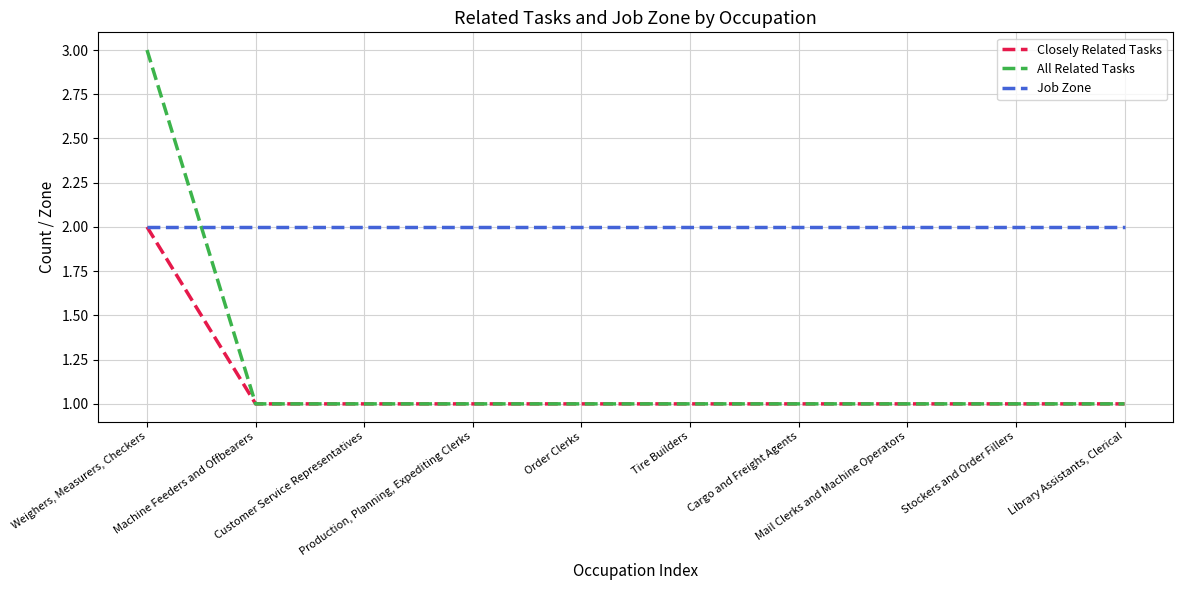

Is it true that Job Zone equals 2 at Weighers, Measurers, Checkers?

True